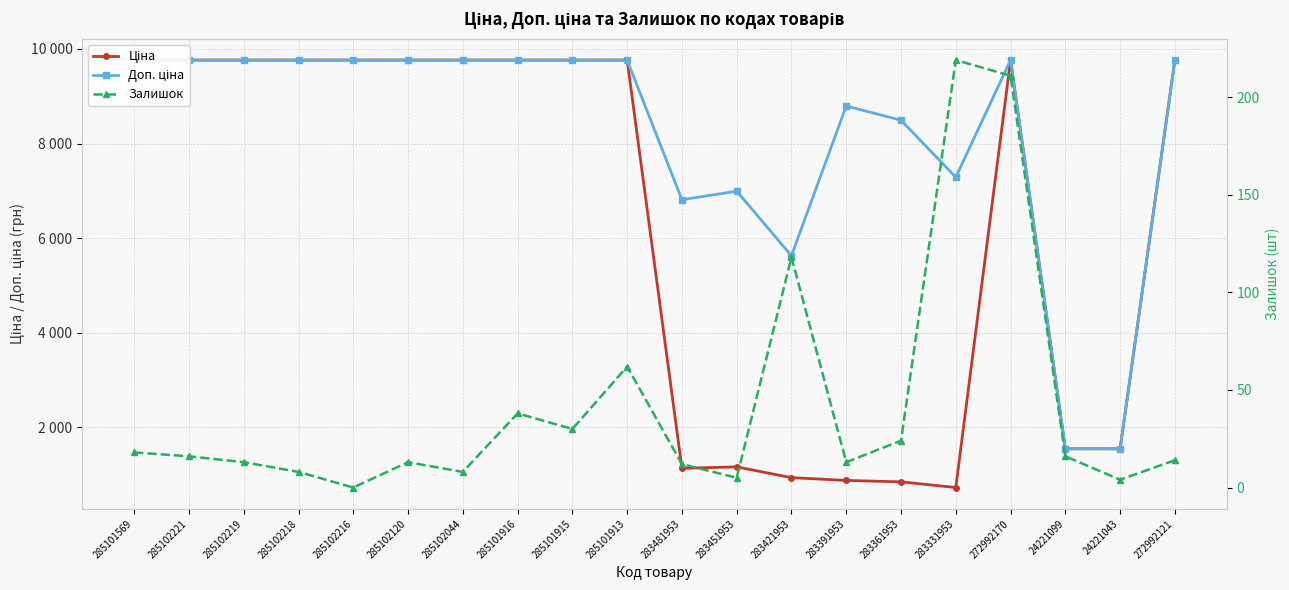

At which category does the chart reach its peak across all series?

285101569